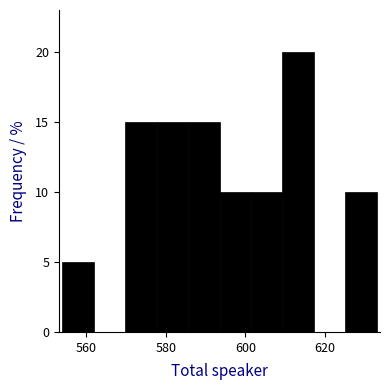

Around what value on the x-axis is the tallest bar? Give the approximate position of its centre, as read against the axis.

614